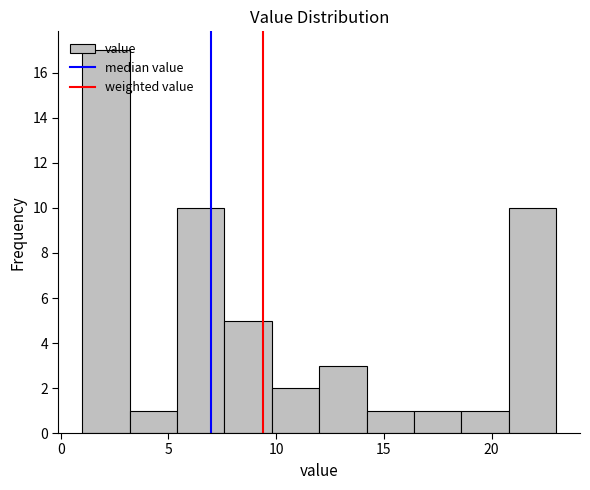

Which range on the x-axis has the tallest bar?

1.0 to 3.2